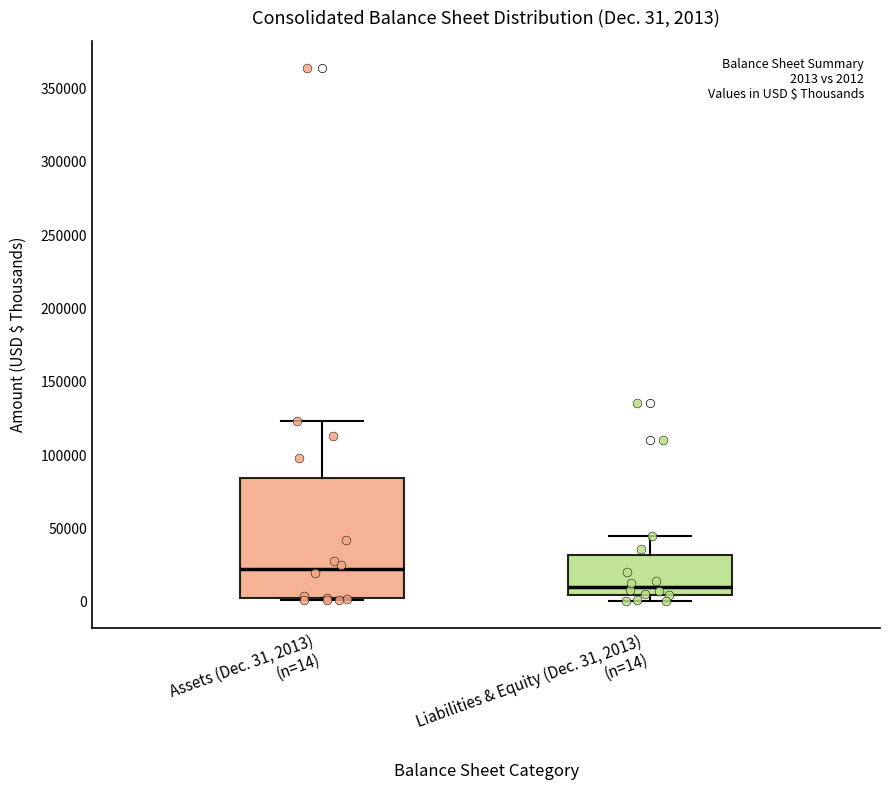

Comparing the boxes themselves (not the whiskers), which one is the tallest?

Assets (Dec. 31, 2013) (n=14)